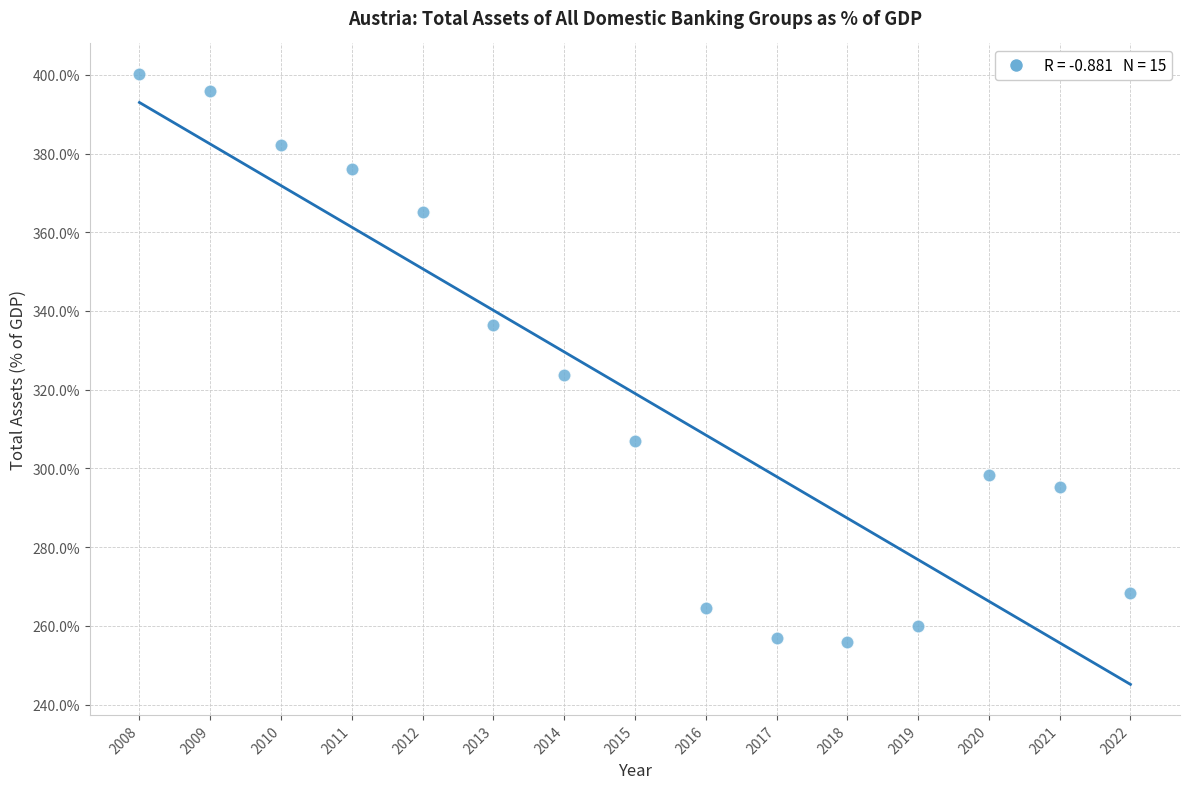

What Y value in the scatter plot is closest to 328?

323.8